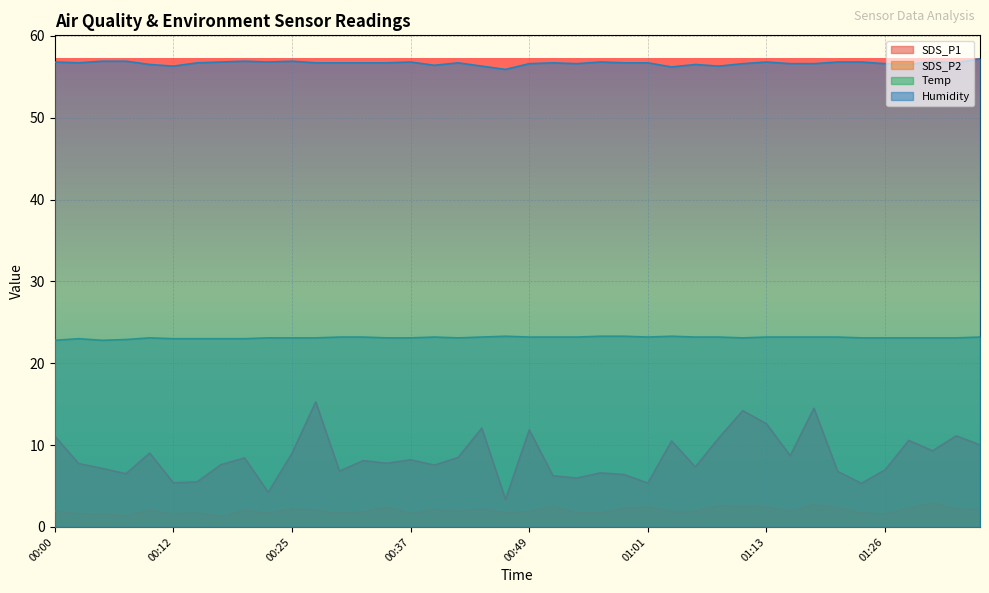

In SDS_P2, how many points are higher than both neighbors (excluding endpoints)?

12